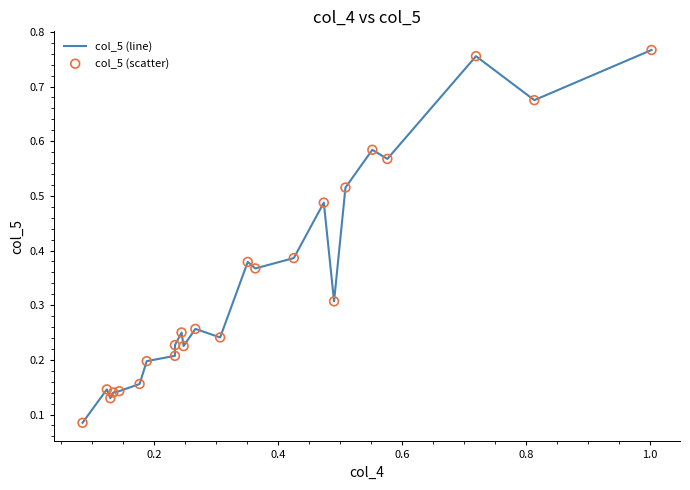

Does the chart have visible grid lines?

No